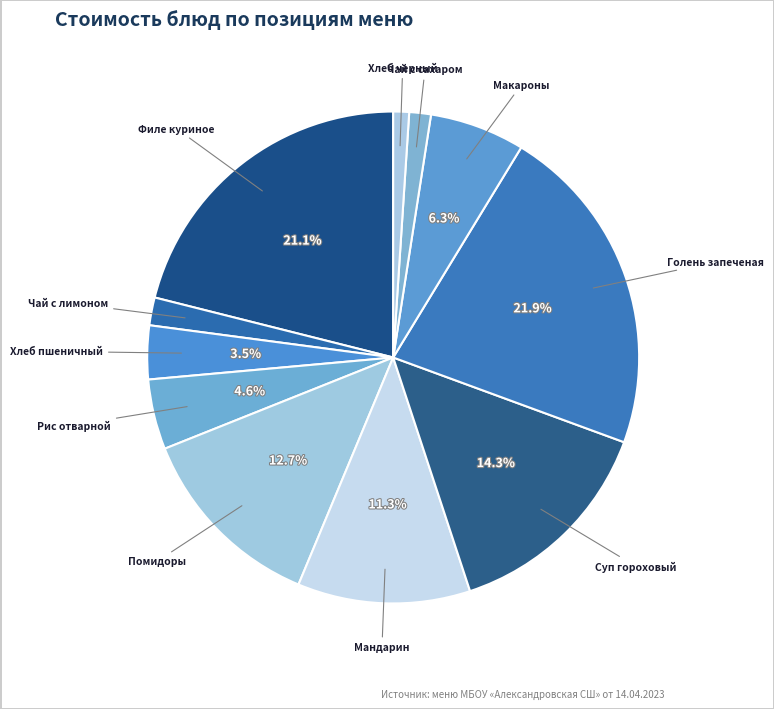

Do Рис отварной and Филе куриное together represent more than half of the pie?

No